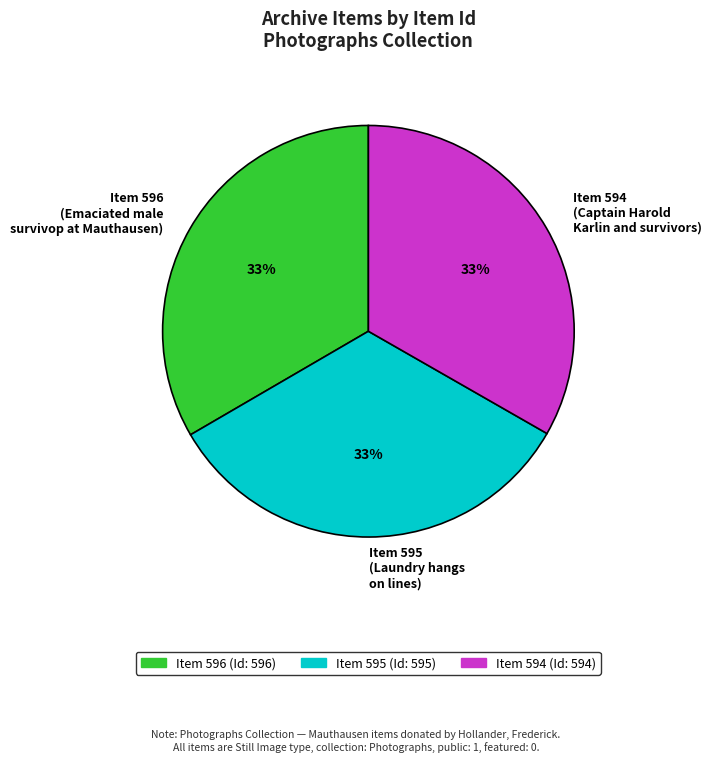

Do Item 596 (Emaciated male survivор at Mauthausen) and Item 594 (Captain Harold Karlin and survivors) together represent more than half of the pie?

Yes